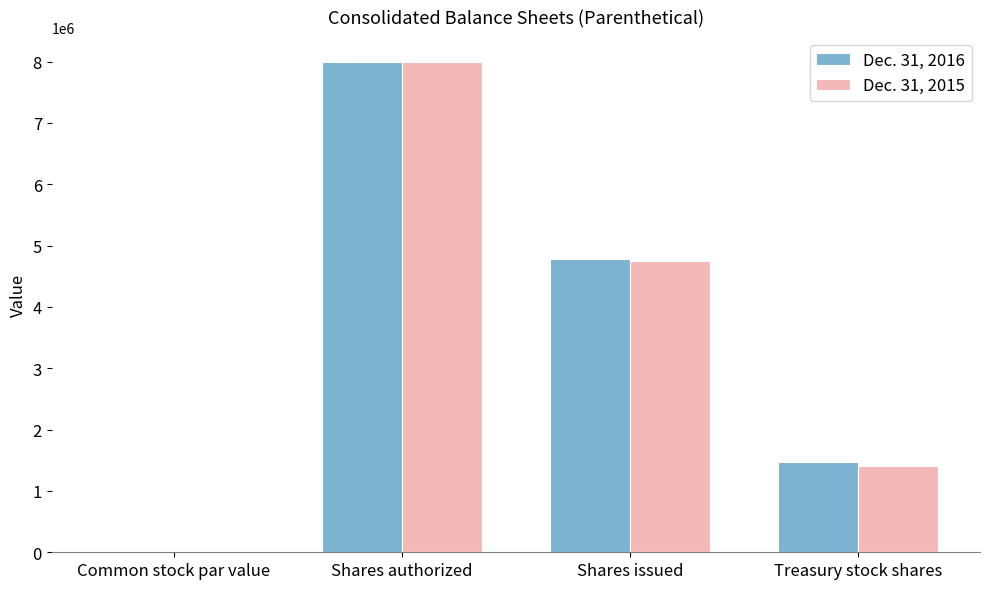

What is the sum of all Dec. 31, 2016 values?

14252977.5